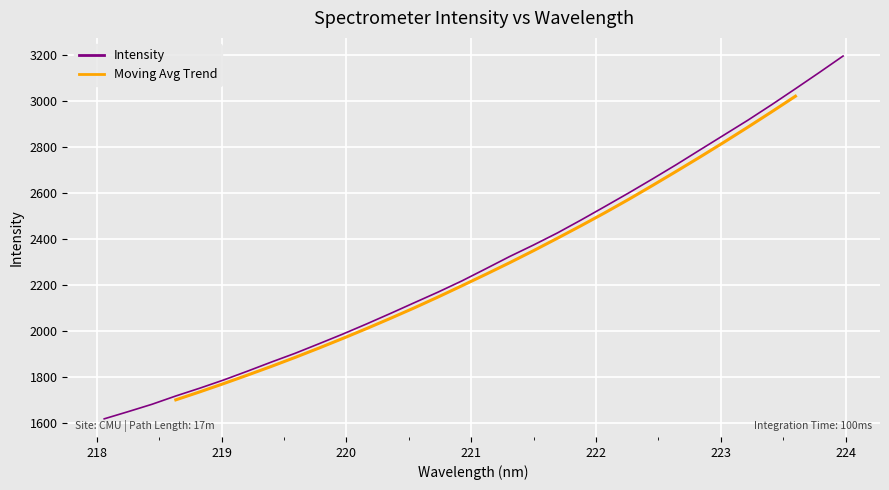

What is the ratio of the value at 219.7801 to the value at 222.4538?

0.7